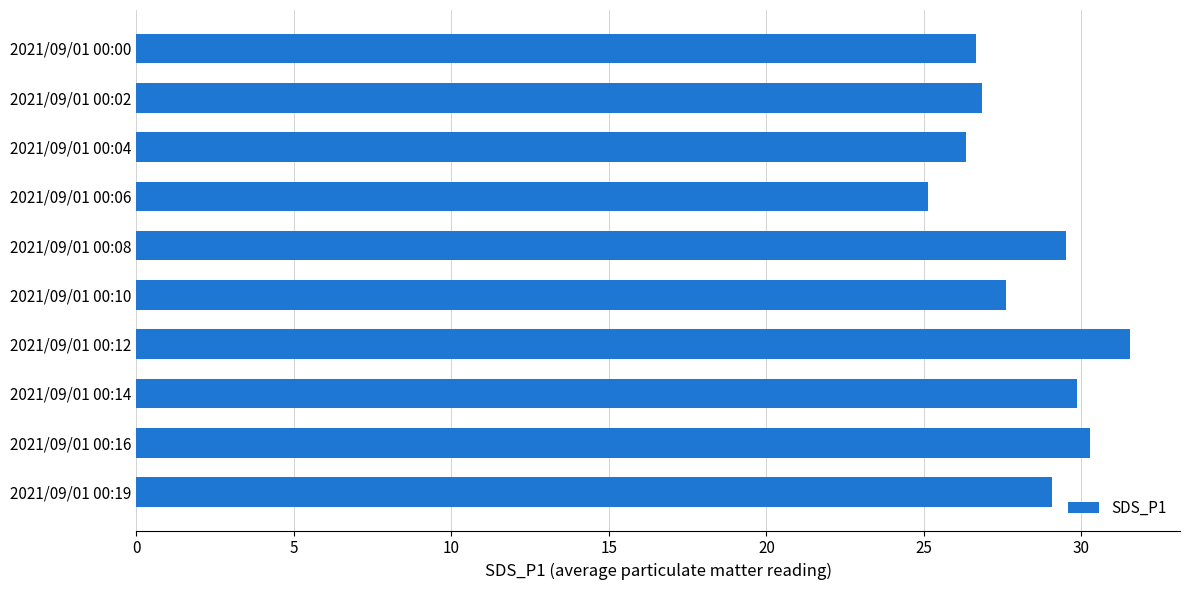

Is it true that the value at 2021/09/01 00:06 is 10.6?

False